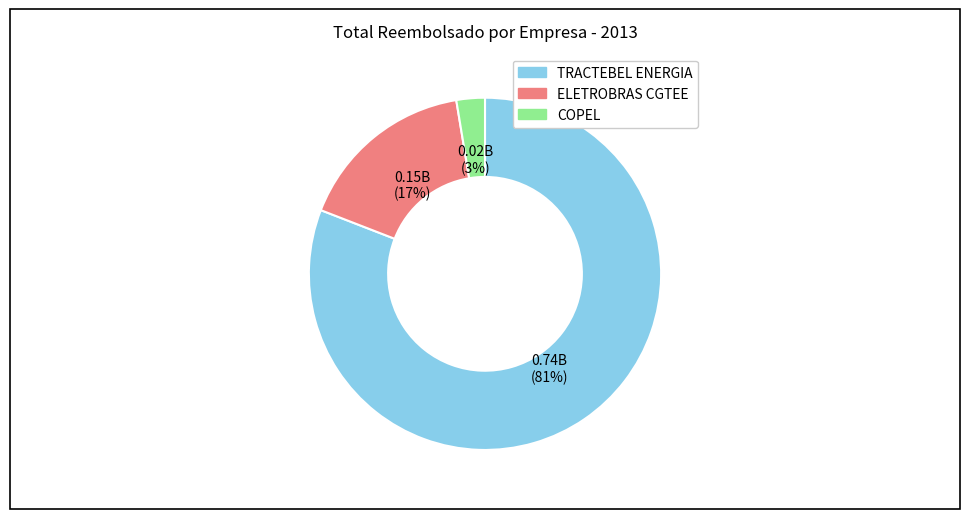

How many segments does this pie chart have?

3